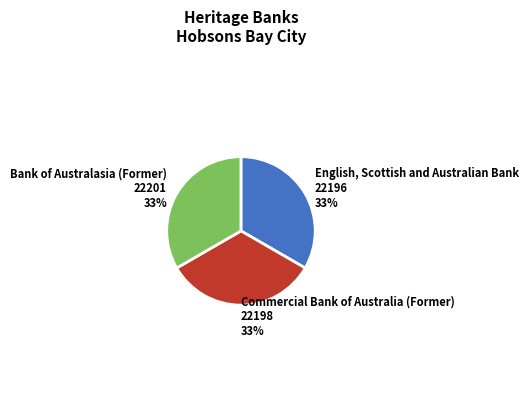

How many slices are in this pie chart?

3